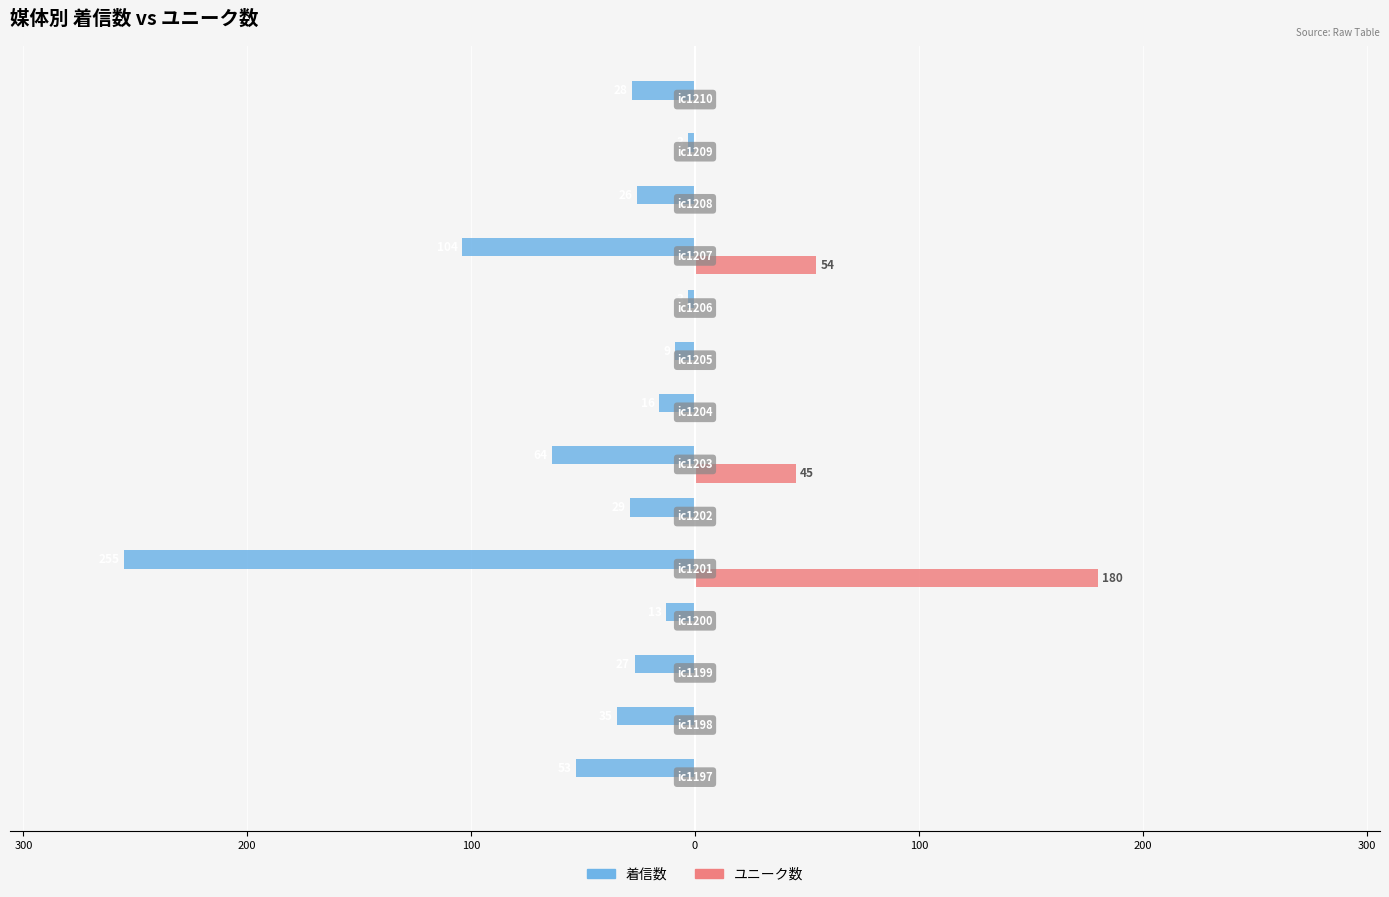

What are all the series names shown in the legend?

着信数, ユニーク数